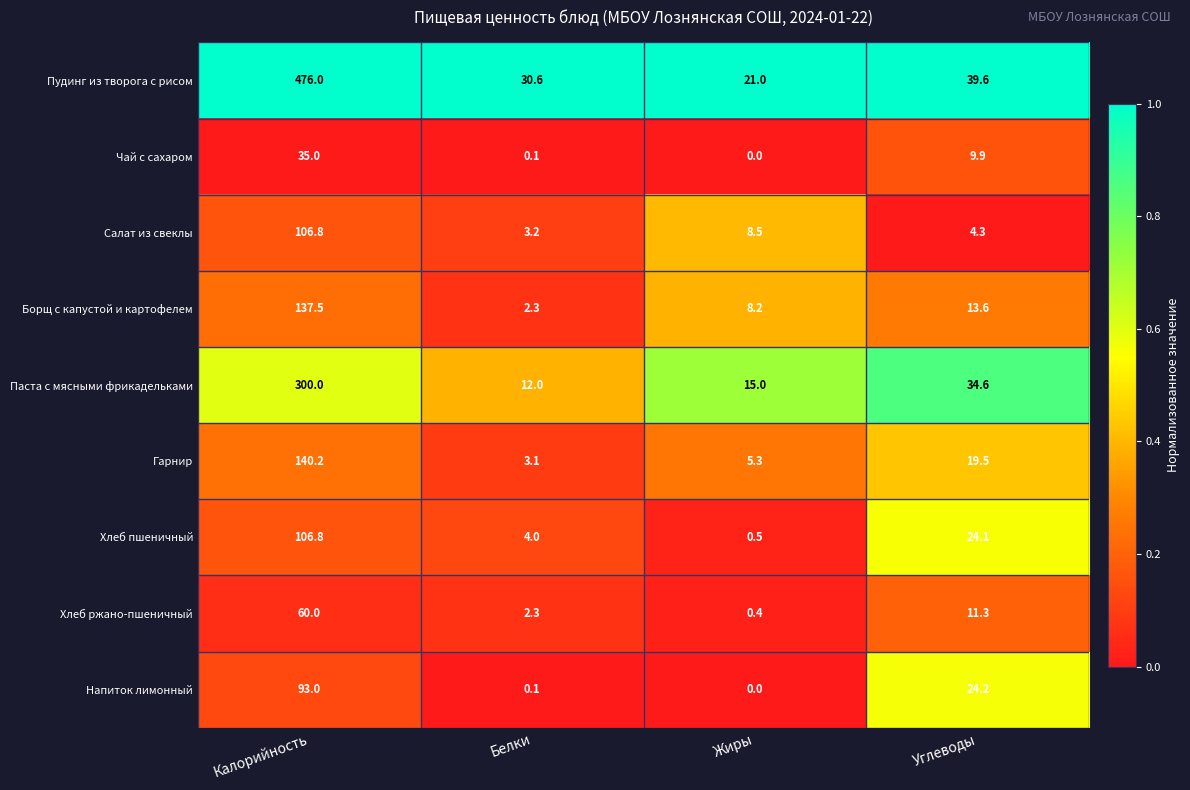

What is the spread (max minus min) of values at Углеводы?

35.3